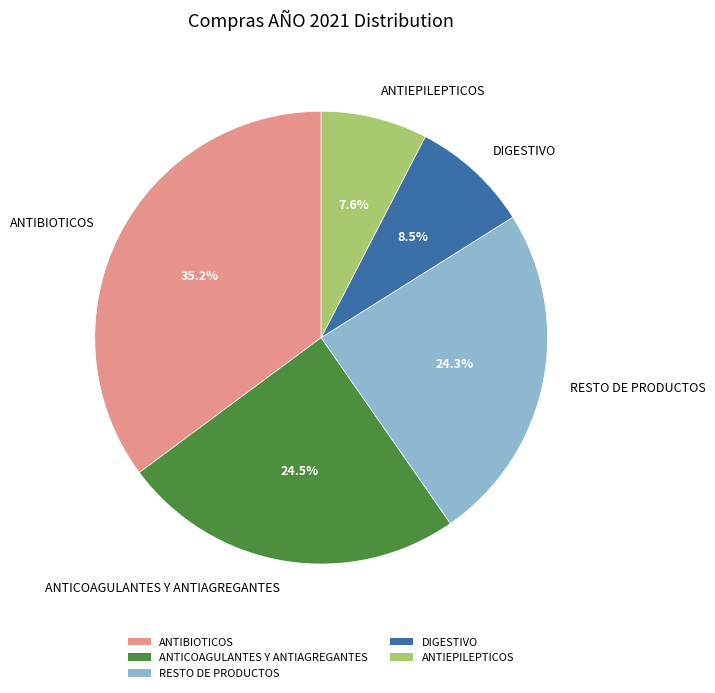

What is the smallest slice in the pie chart?

ANTIEPILEPTICOS